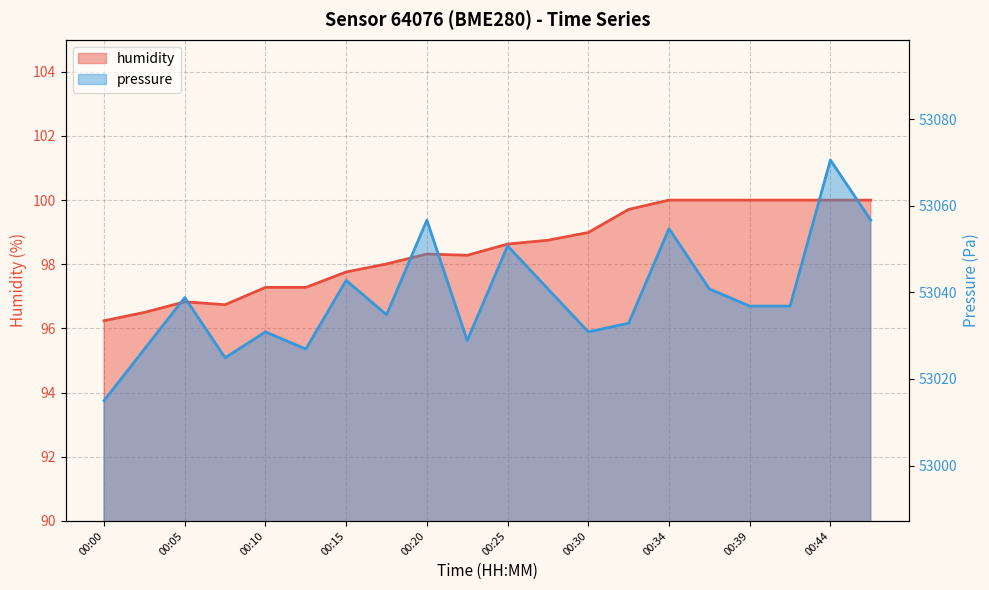

In pressure, how many points are lower than both neighbors (excluding endpoints)?

5